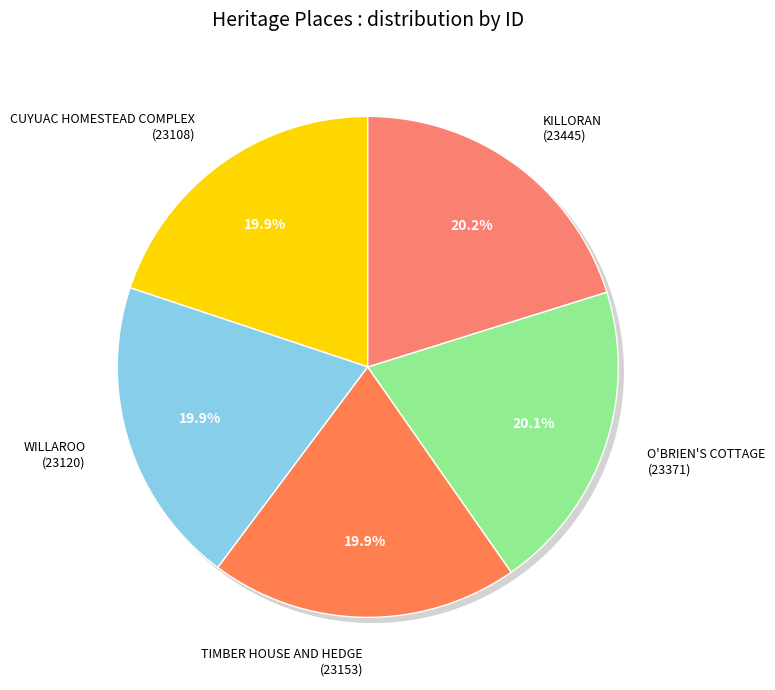

Rank the categories by value from lowest to highest.

CUYUAC HOMESTEAD COMPLEX, WILLAROO, TIMBER HOUSE AND HEDGE, O'BRIEN'S COTTAGE, KILLORAN